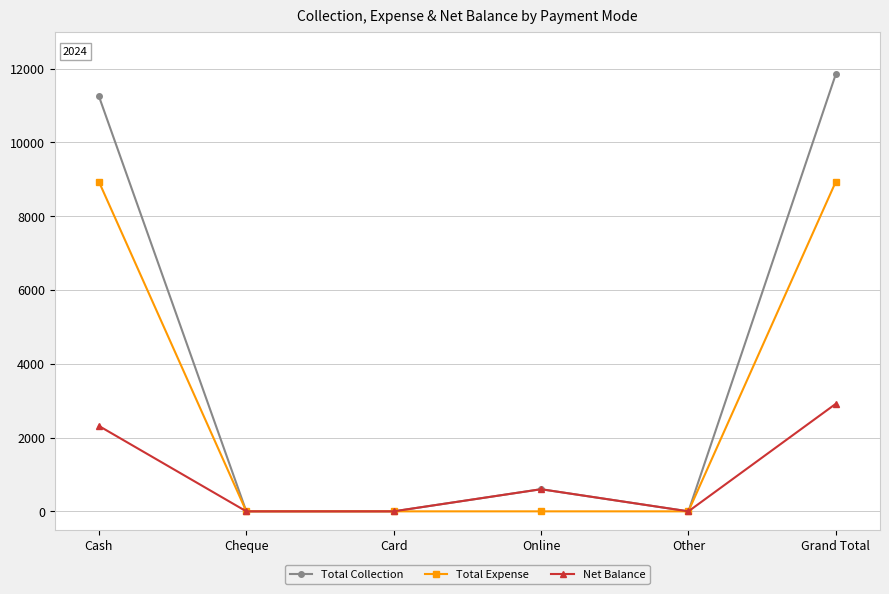

Count the number of data series in this chart.

3